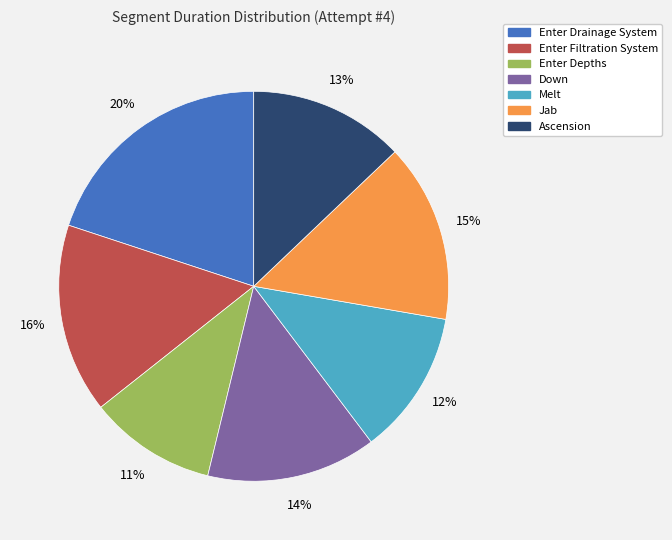

Combined, do Enter Depths and Melt account for over 50%?

No